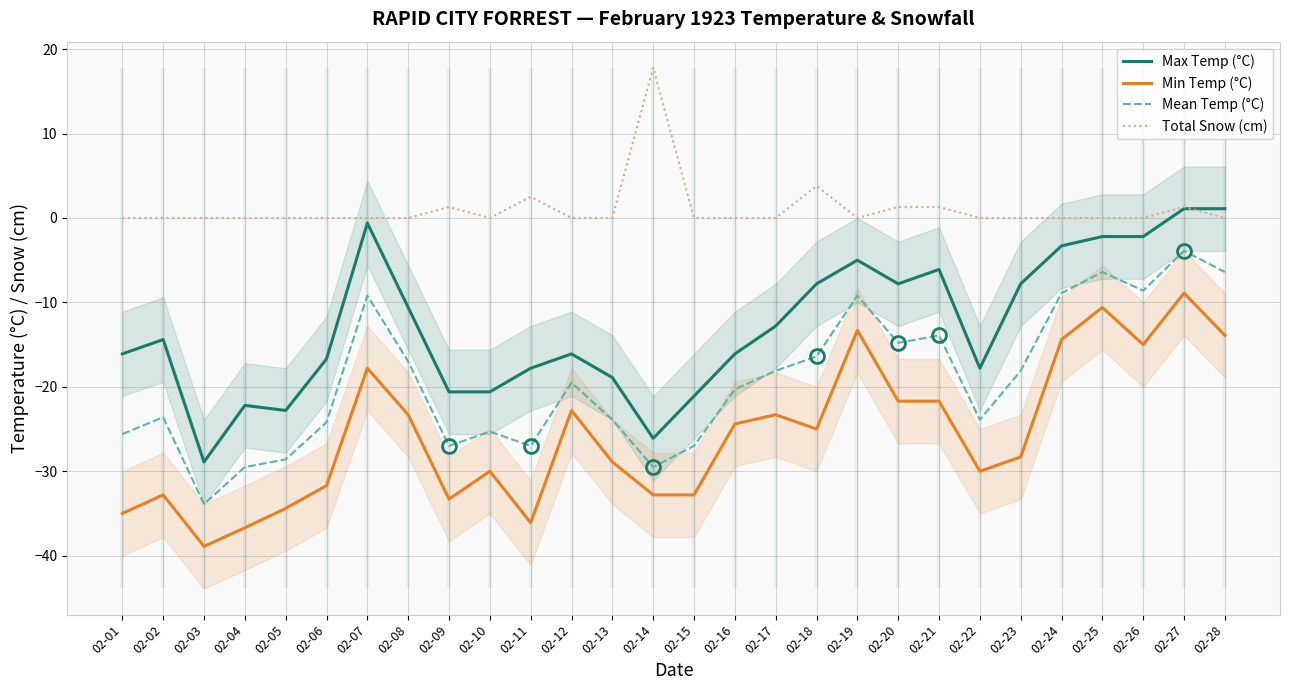

Which category has the lowest value across all series?

02-03